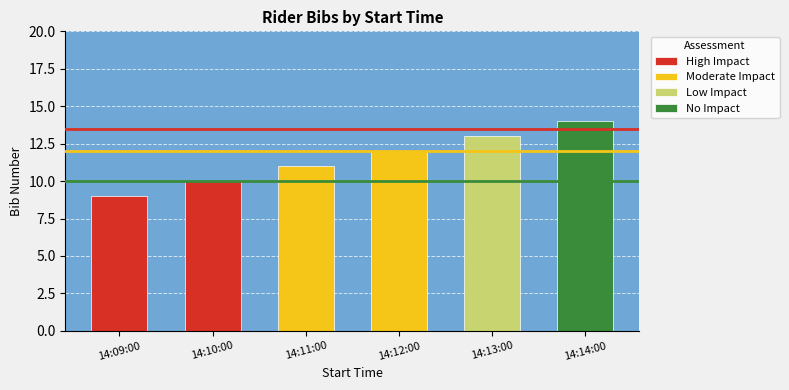

How many values exceed 12?

2